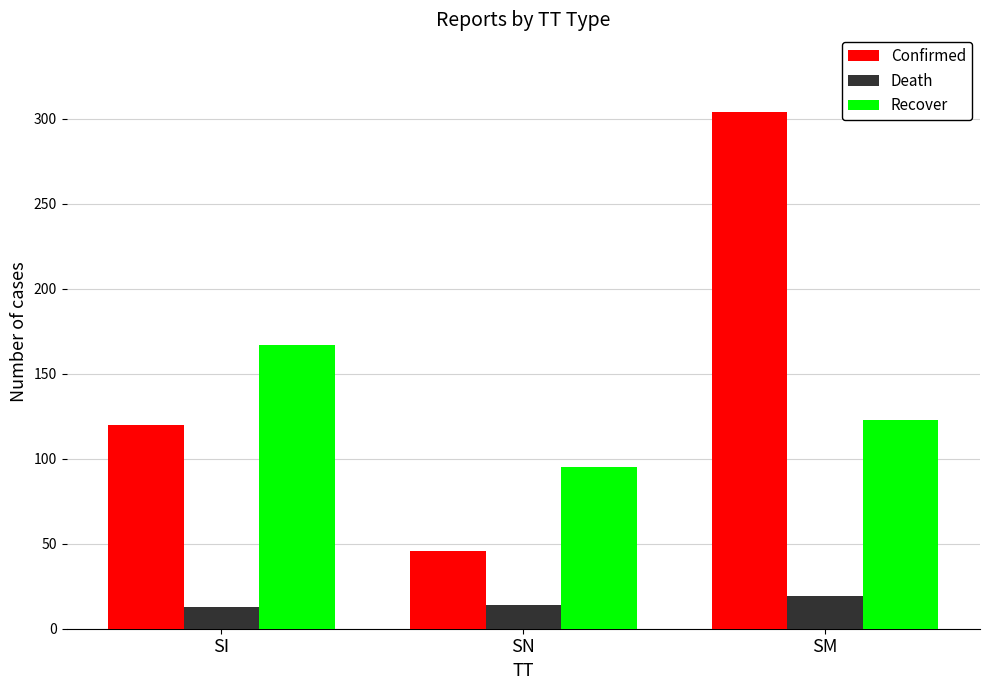

What is the sum of the Death values at SN and SM?

33